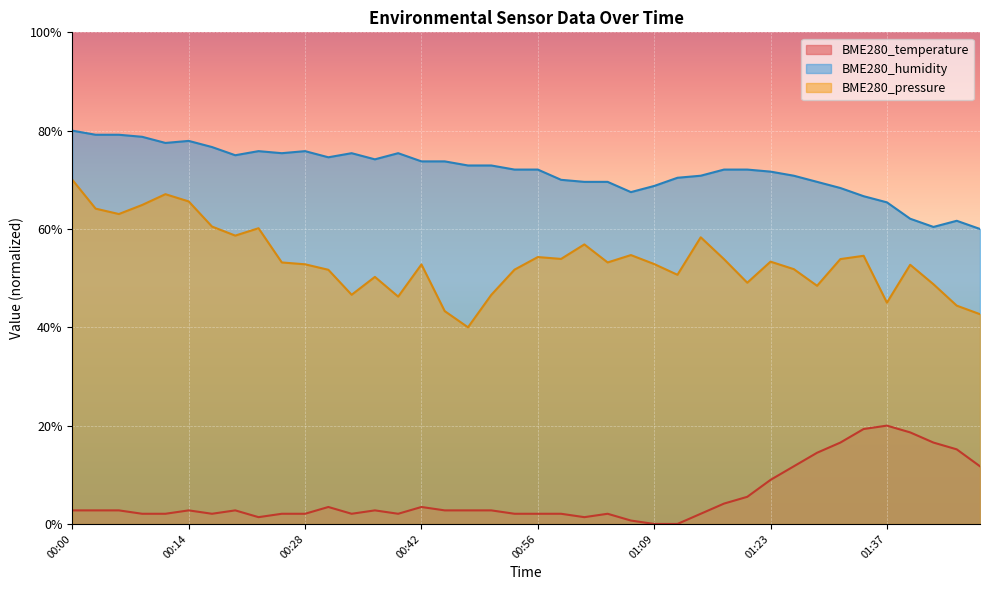

The BME280_humidity series shows 38.3 at 01:26. True or false?

False